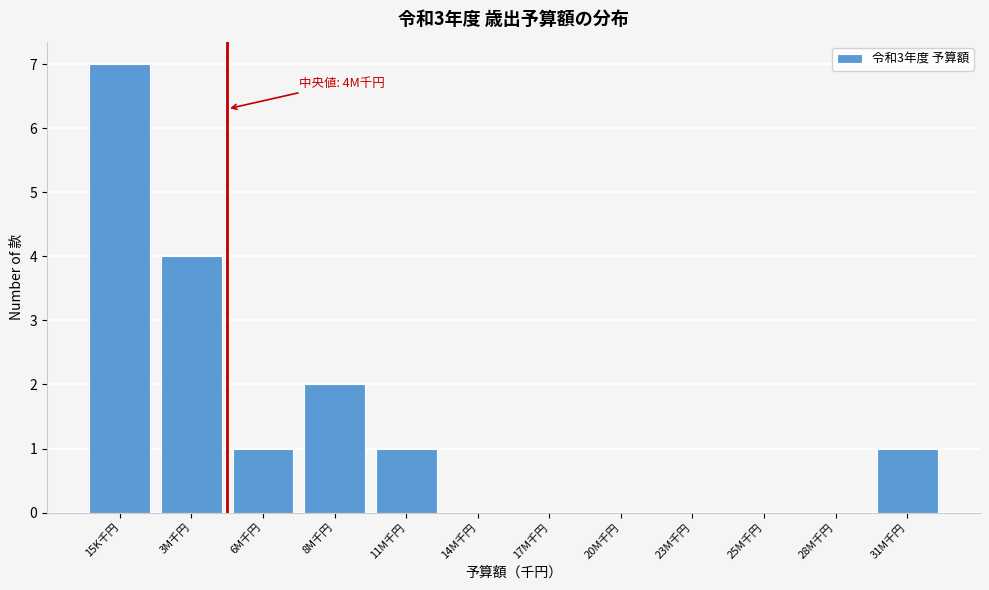

Reading left to right, list all the values displayed in this chart.

15K千円=7	3M千円=4	6M千円=1	8M千円=2	11M千円=1	14M千円=0	17M千円=0	20M千円=0	23M千円=0	25M千円=0	28M千円=0	31M千円=1